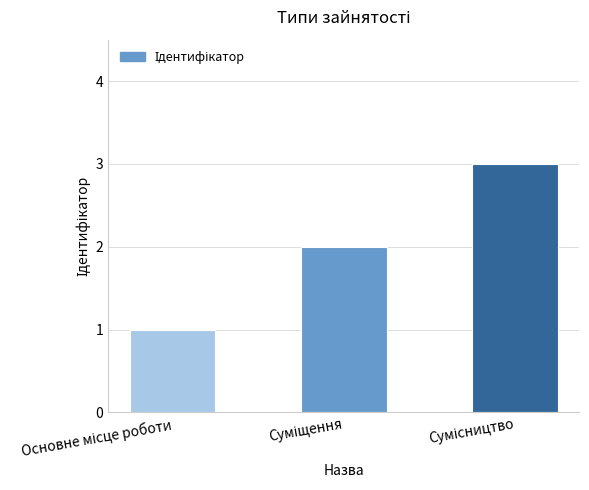

How many categories are shown in the chart?

3